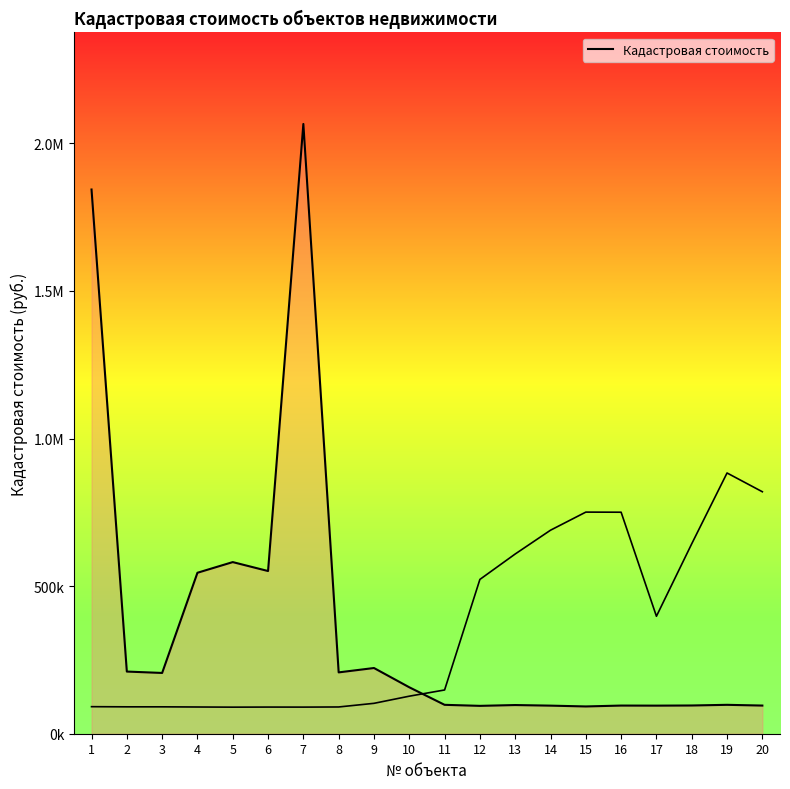

List the labels in order of value, largest first.

7, 1, 5, 6, 4, 9, 2, 8, 3, 10, 11, 19, 13, 18, 16, 20, 14, 17, 12, 15